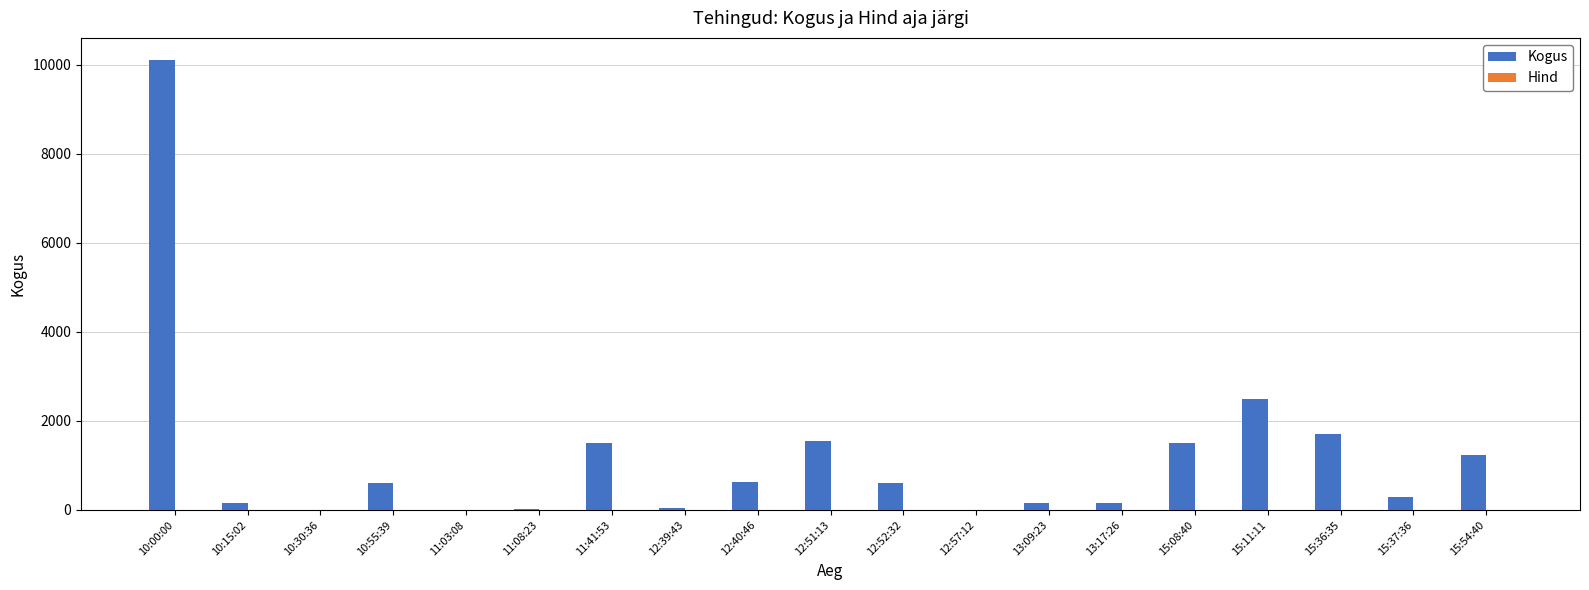

Which series has the largest total across all categories?

Kogus